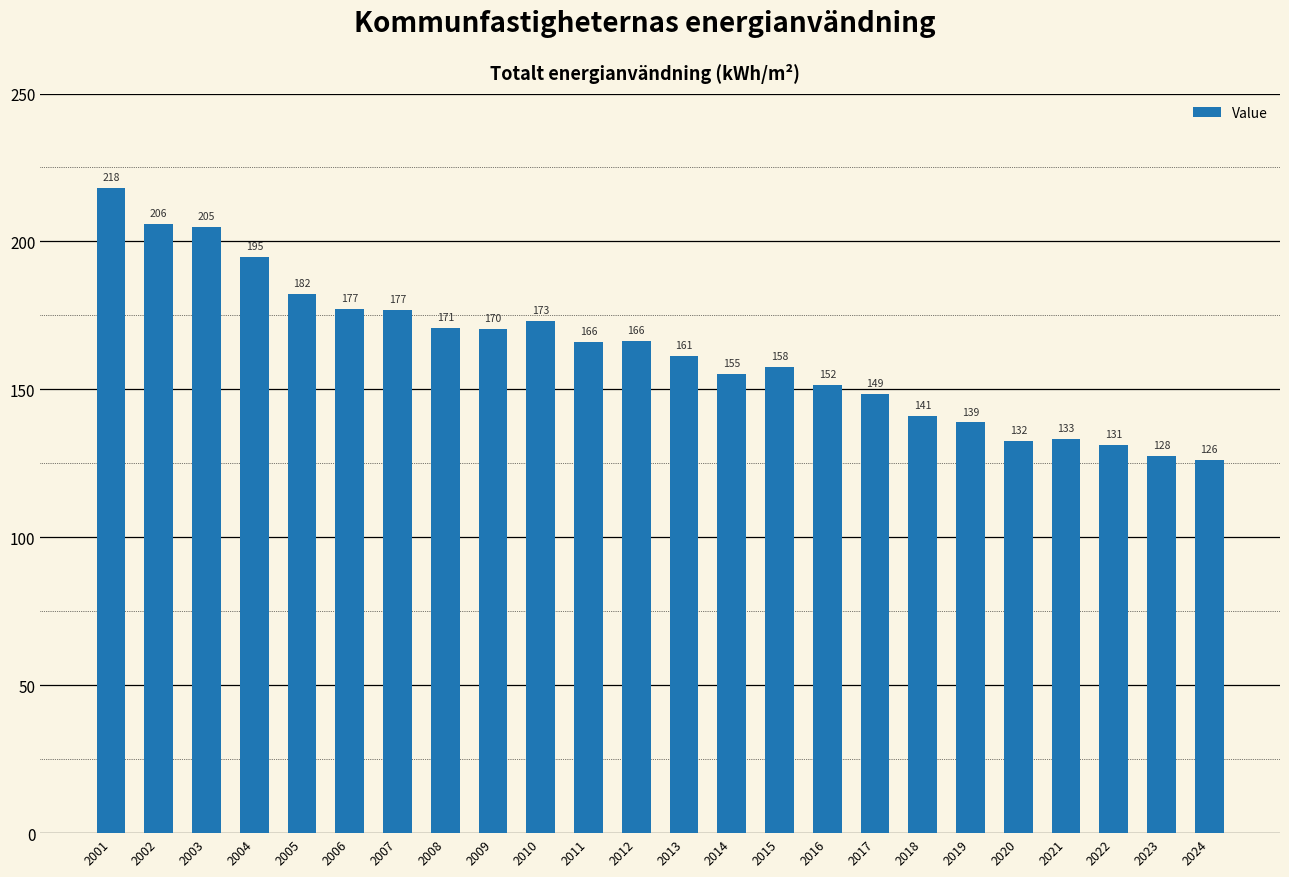

What is the value of the 3rd bar from the left?

205.0